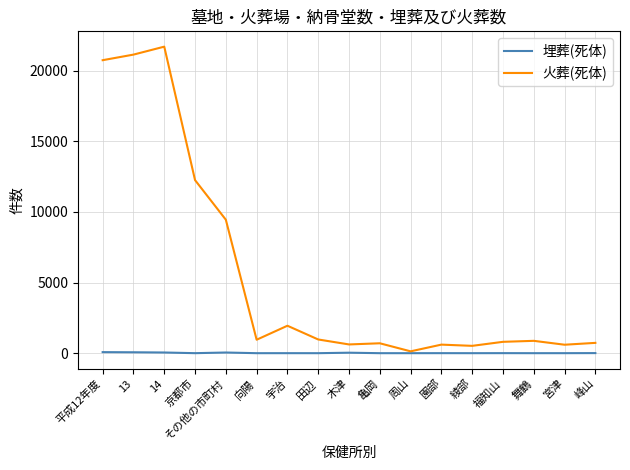

True or false: 火葬(死体) has a value of 1943 at 宇治.

True